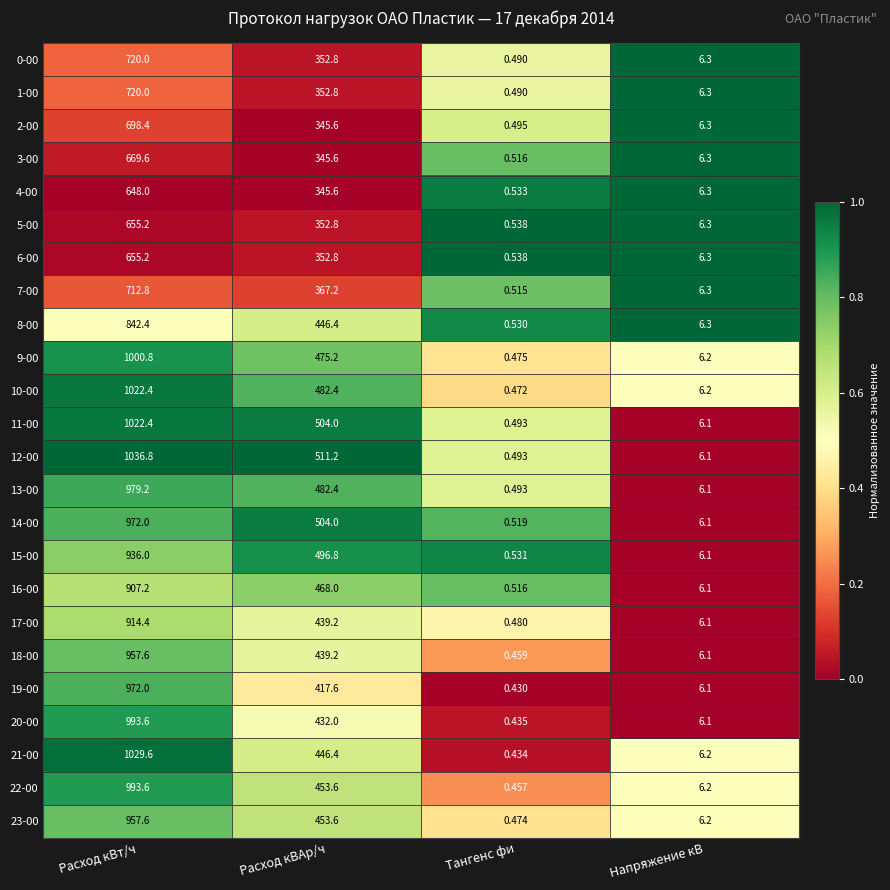

Which label corresponds to the smallest value in the chart?

Тангенс фи